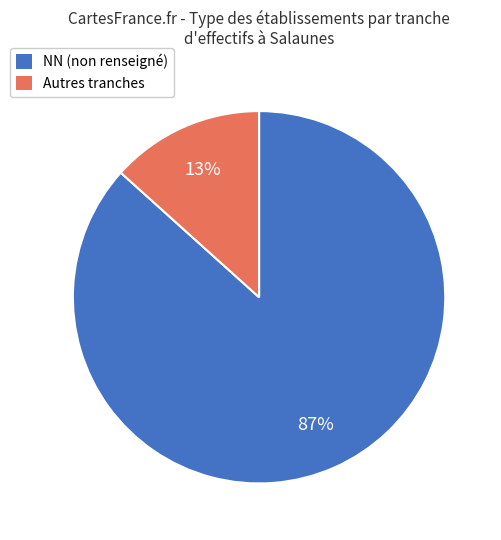

How many segments does this pie chart have?

2